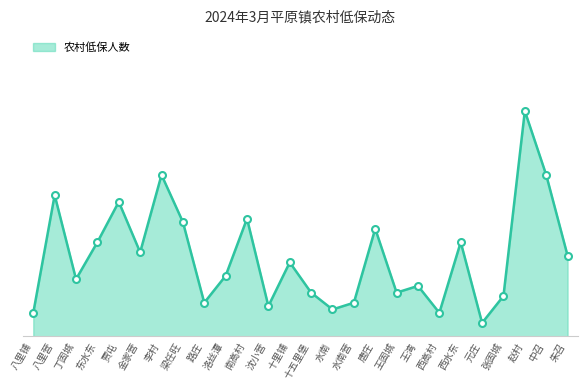

Does the chart display data point markers on the line(s)?

No